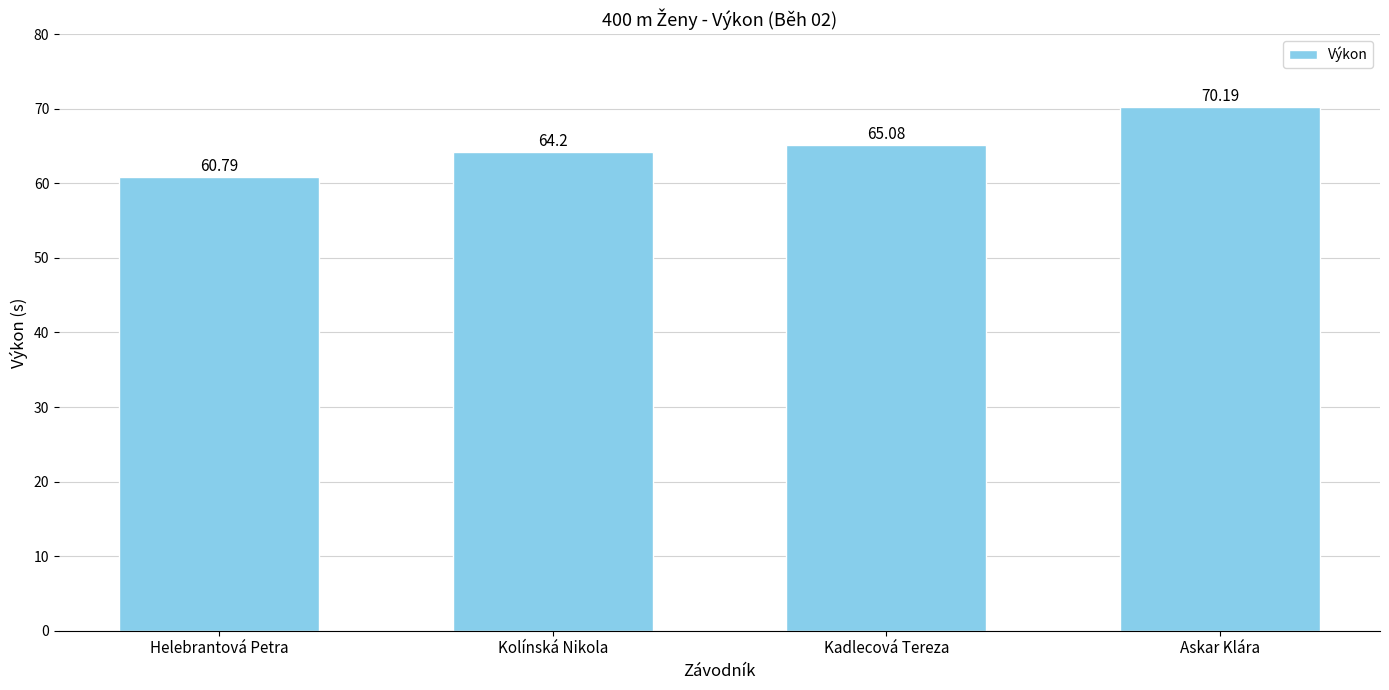

At which category does the chart reach its peak across all series?

Askar Klára